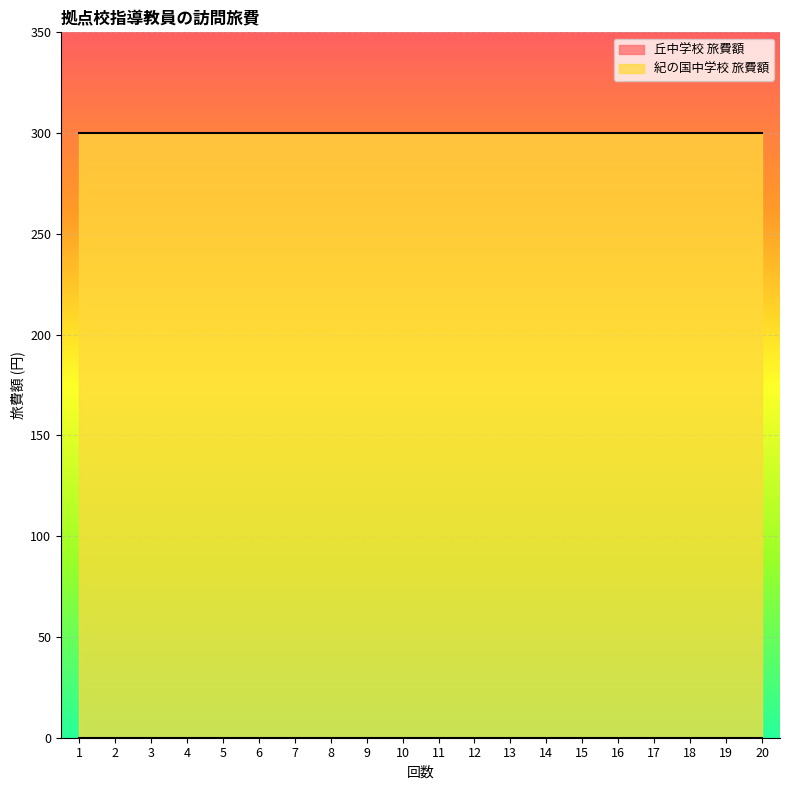

True or false: 丘中学校 旅費額 and 紀の国中学校 旅費額 cross at least once.

False